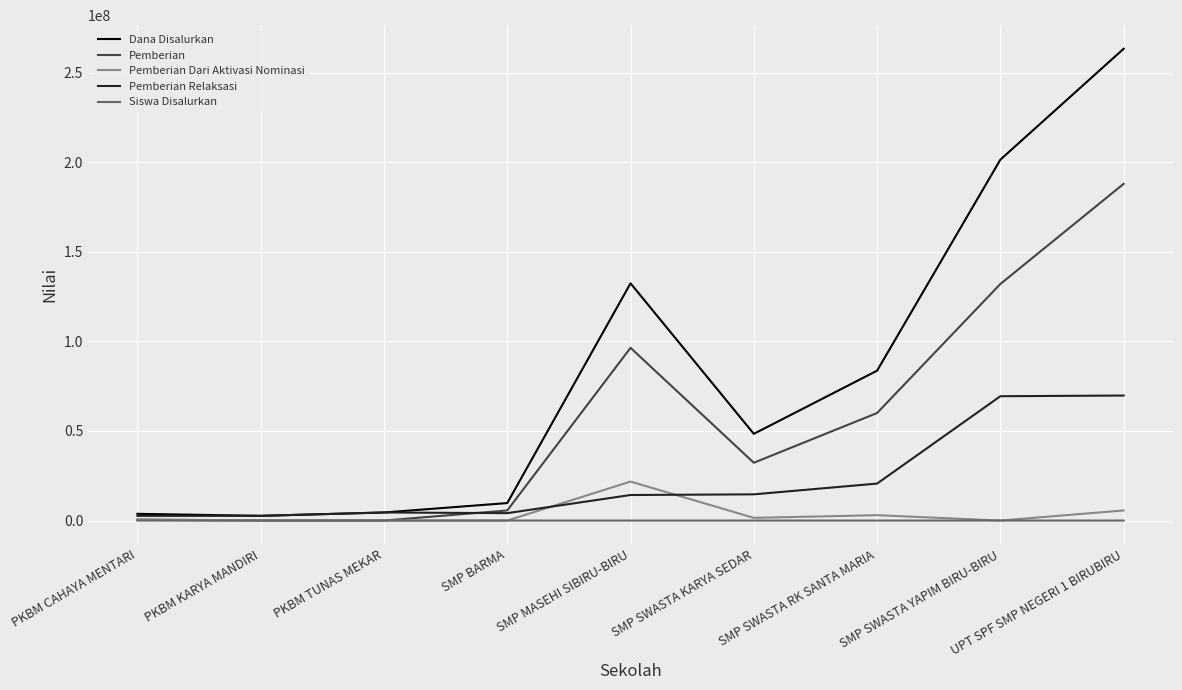

What is the difference between the Siswa Disalurkan values at PKBM KARYA MANDIRI and SMP SWASTA KARYA SEDAR?

67